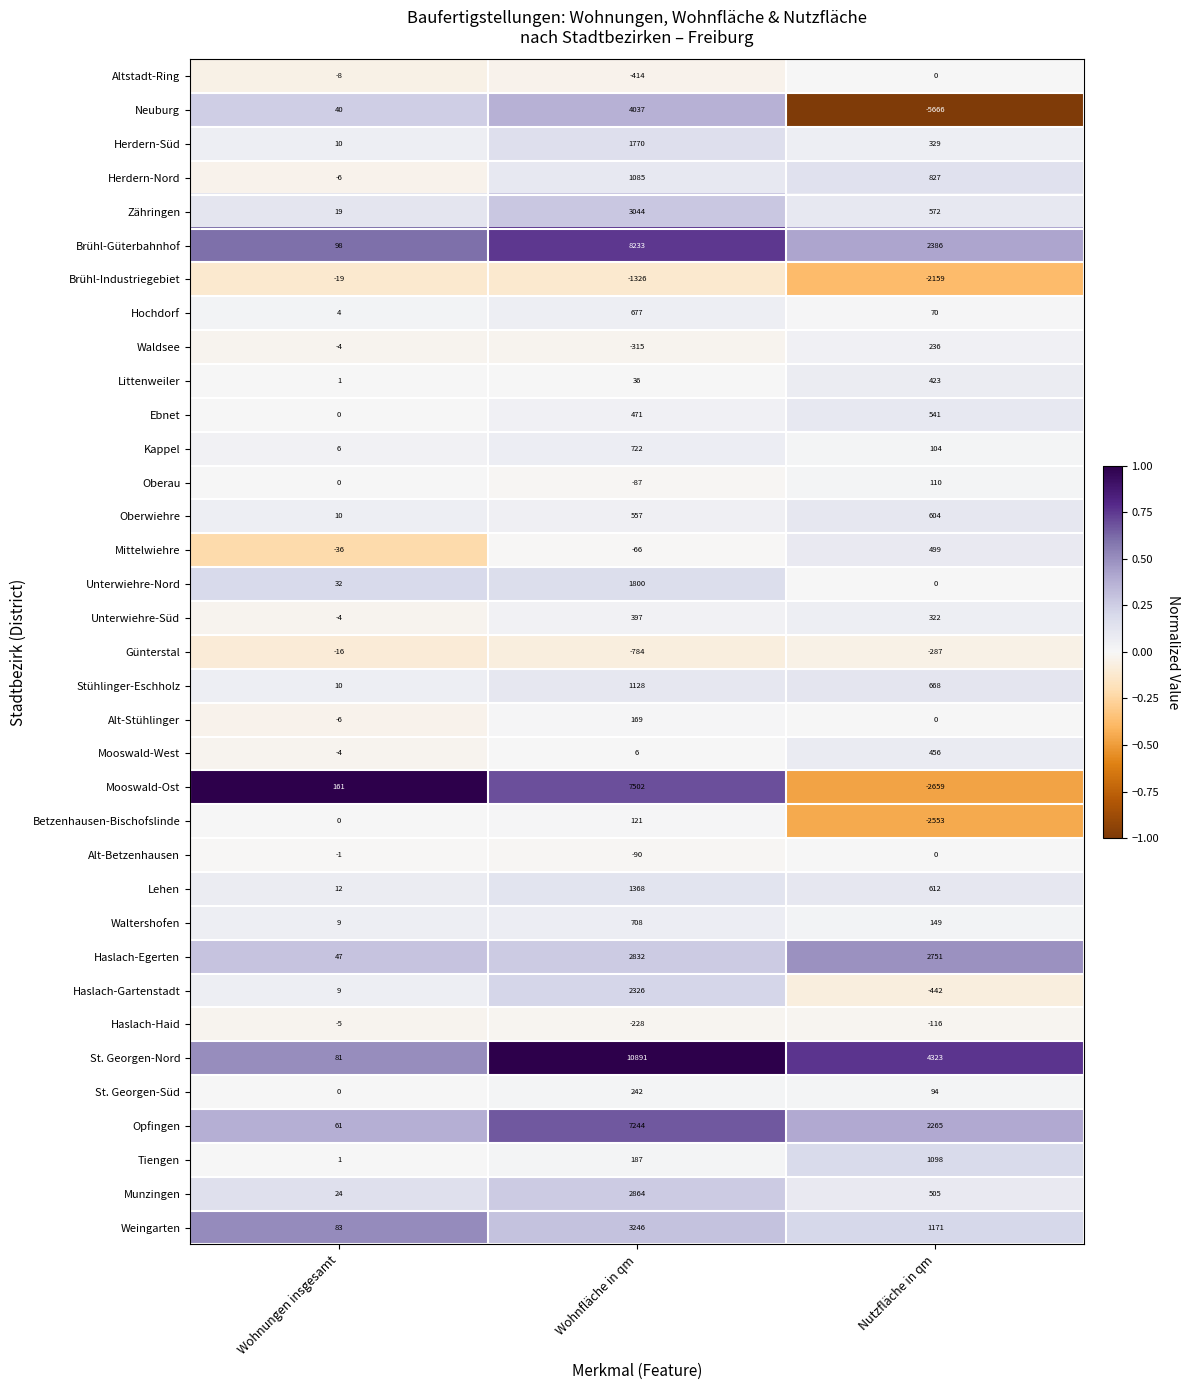

What is the total value across all series at Nutzfläche in qm?

7233